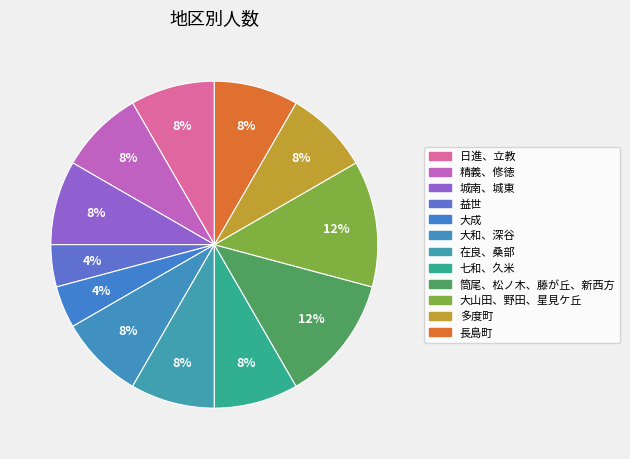

How many slices are in this pie chart?

12